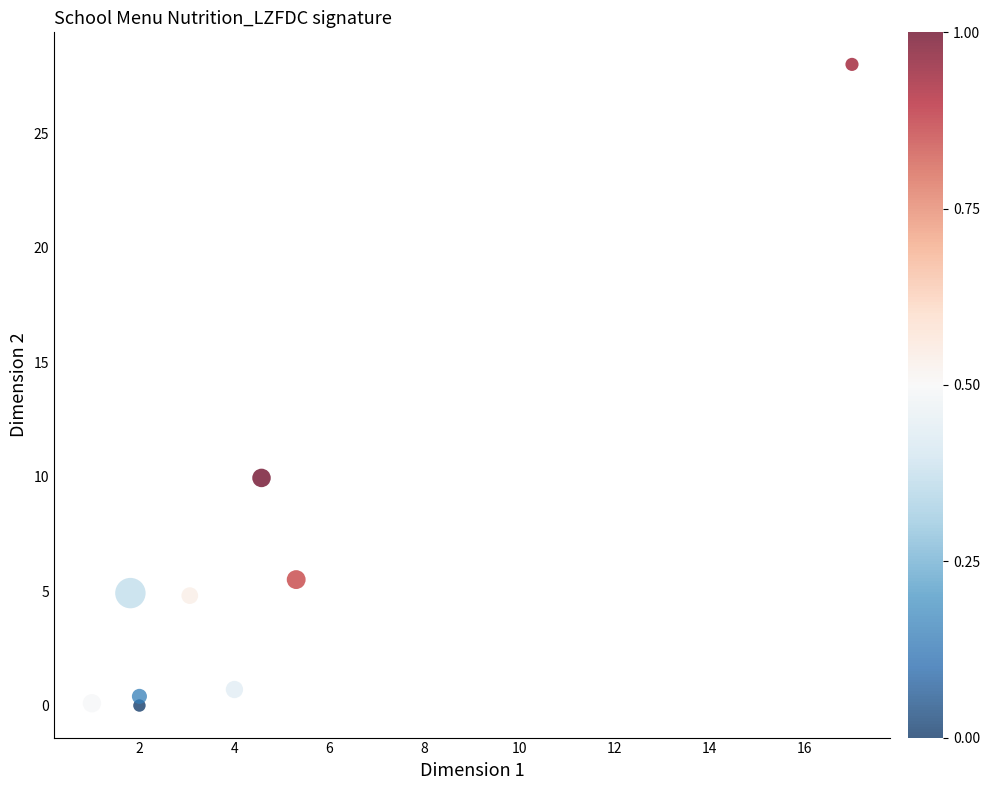

What is the range of Y values (max minus min)?

28.0